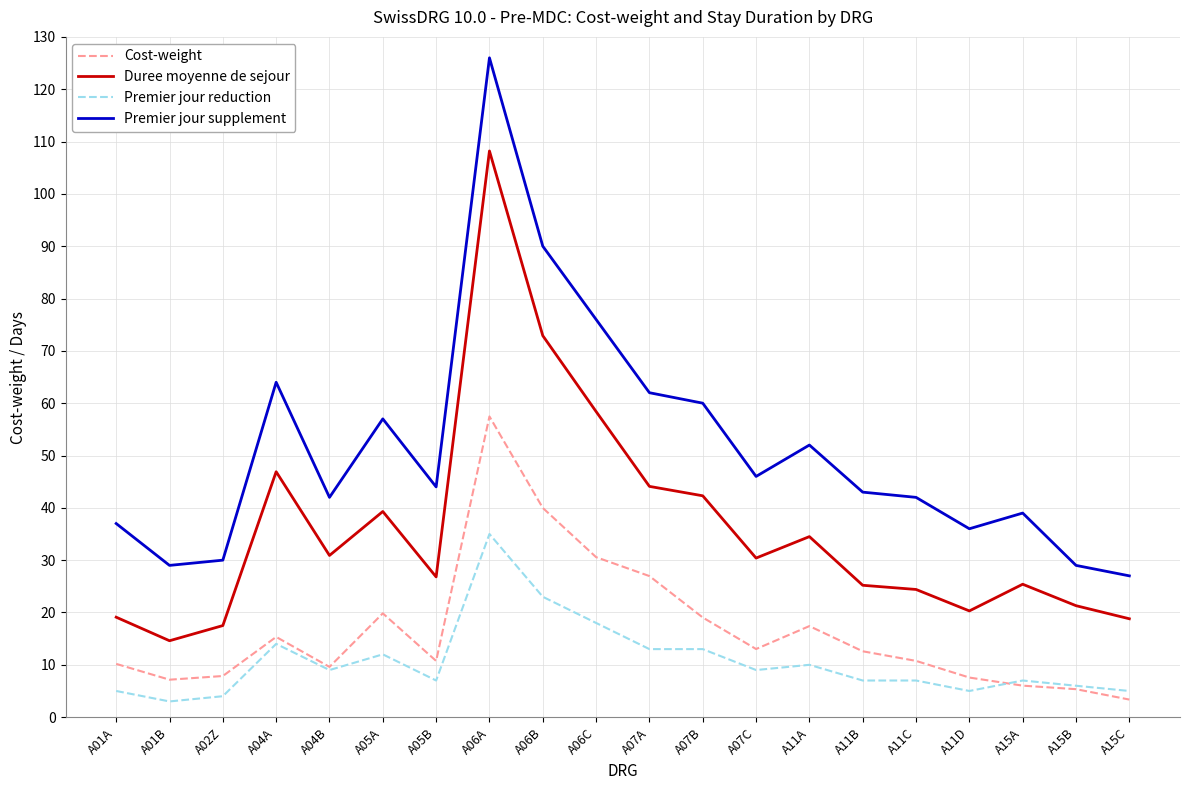

What is the difference between the Cost-weight values at A01A and A11D?

2.6